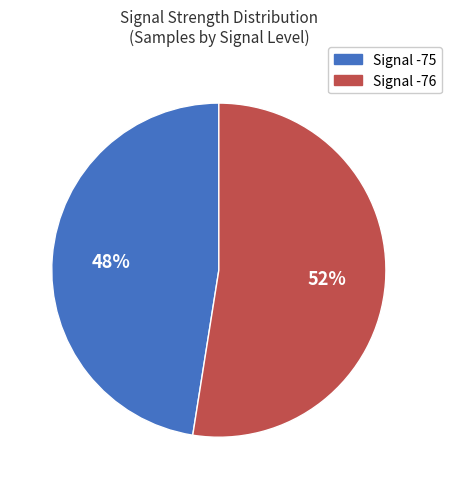

To the nearest percent, what is the average slice percentage?

50%